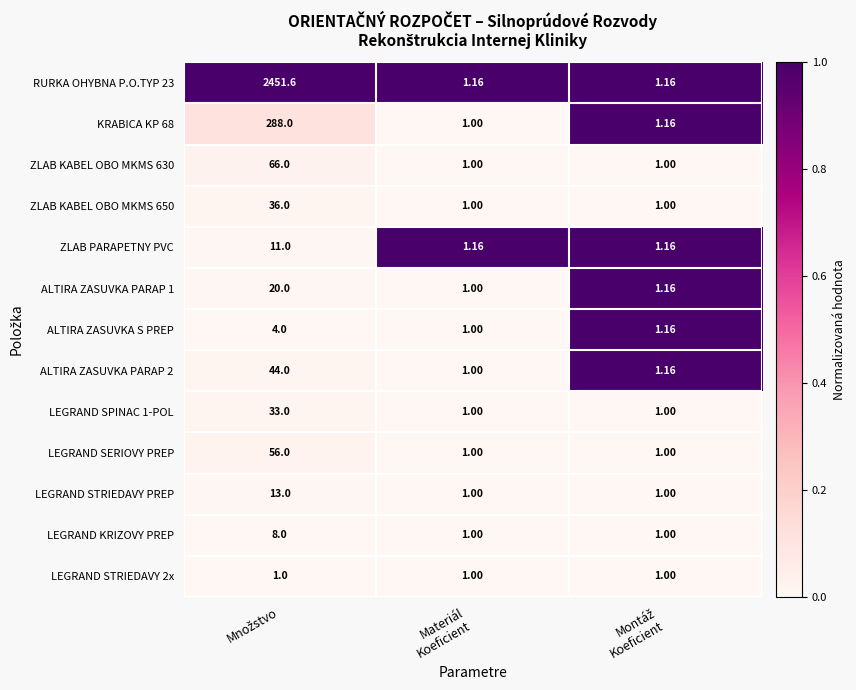

Which series has the largest total across all categories?

RURKA OHYBNA P.O.TYP 23